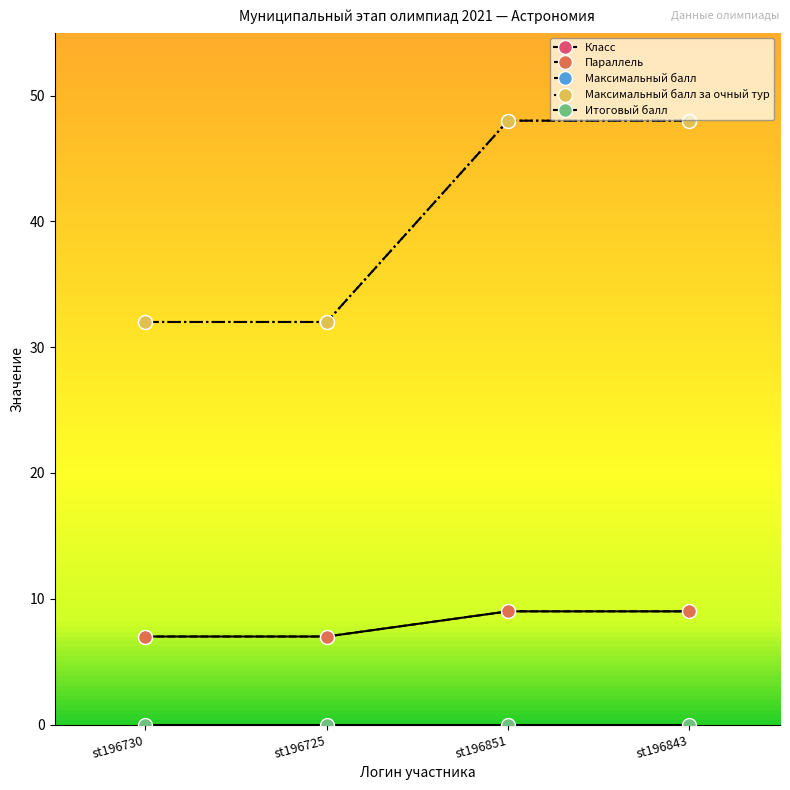

What is the spread (max minus min) of values at st196725?

32